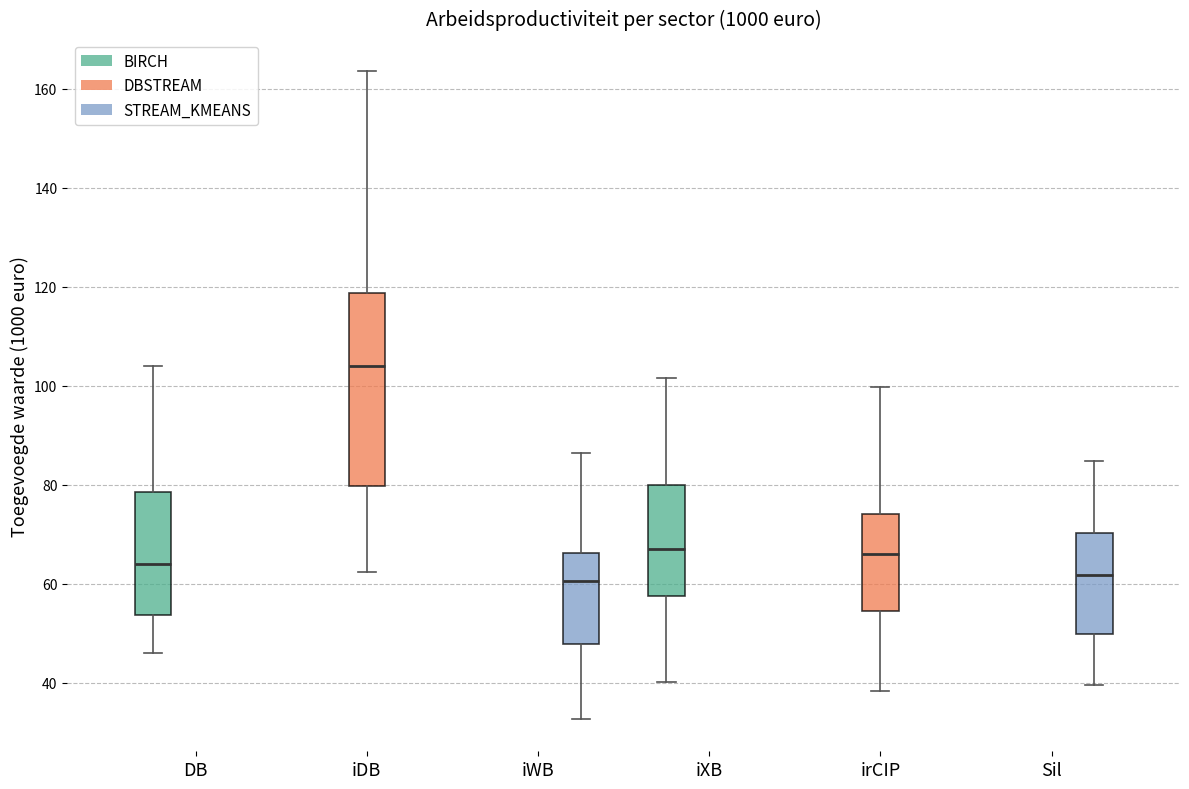

Which box's median line is the highest?

iDB (DBSTREAM)